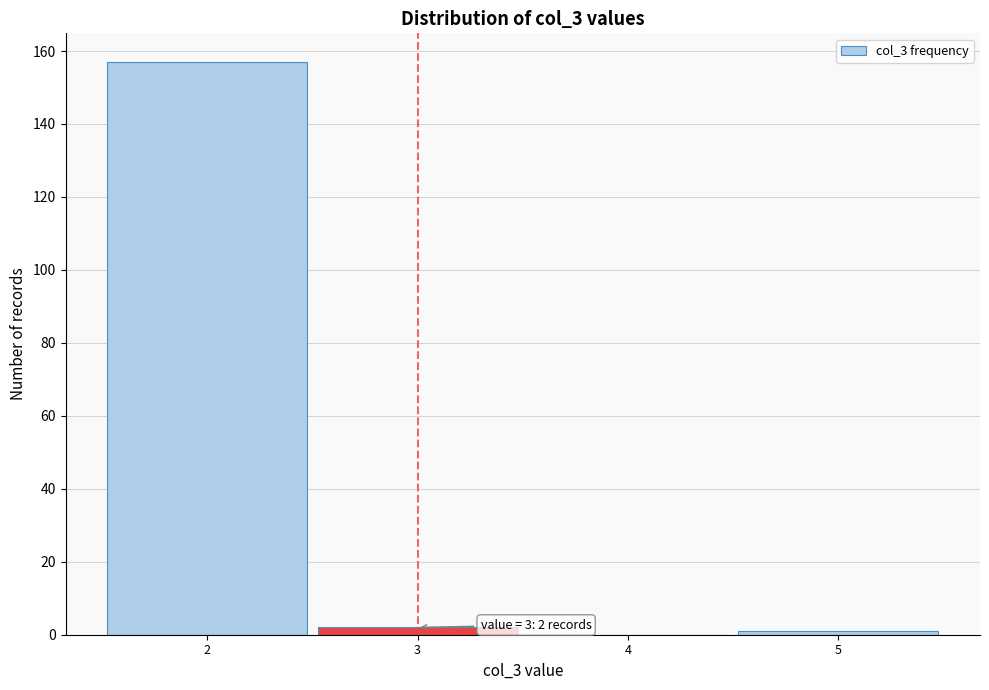

Which range on the x-axis has the tallest bar?

1.5 to 2.5